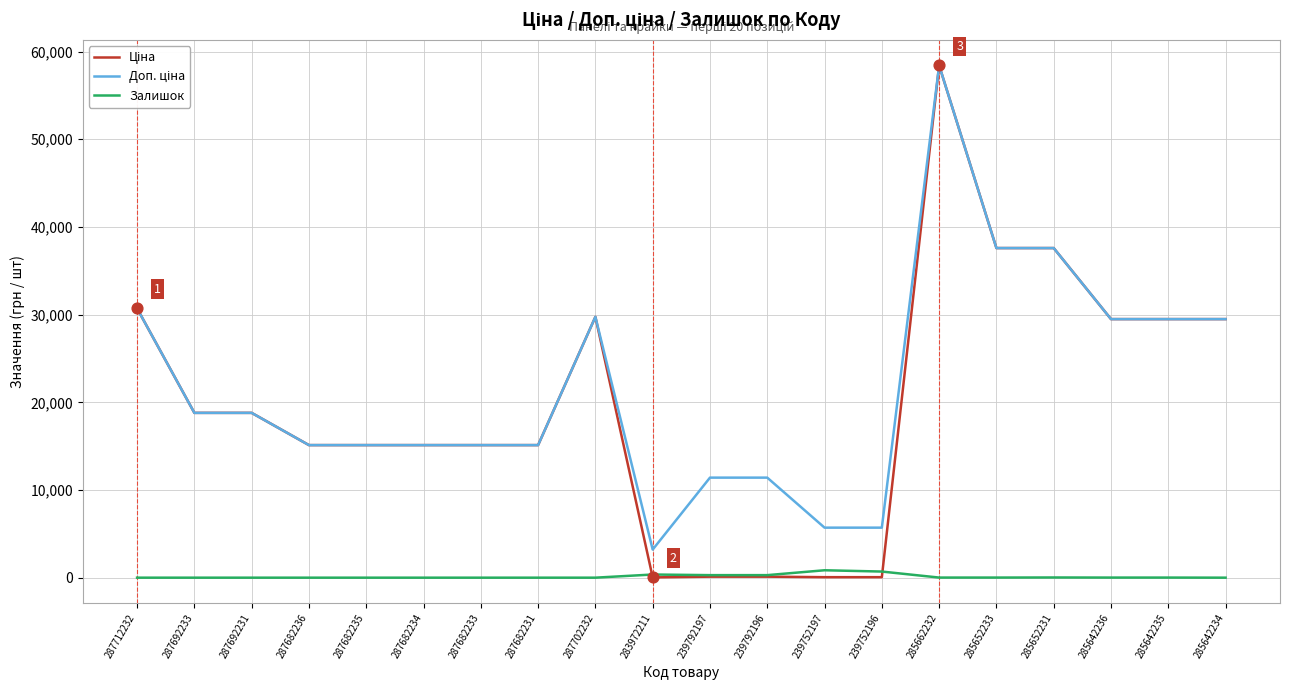

What is the maximum value shown in the chart?

58426.5